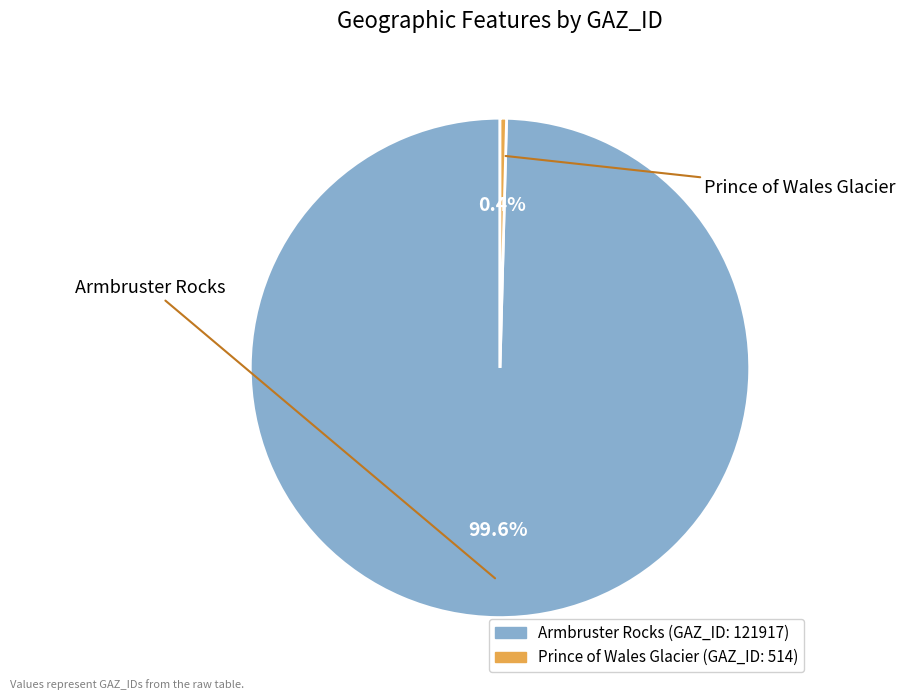

What is the ratio of the value at Armbruster Rocks to the value at Prince of Wales Glacier?

237.2